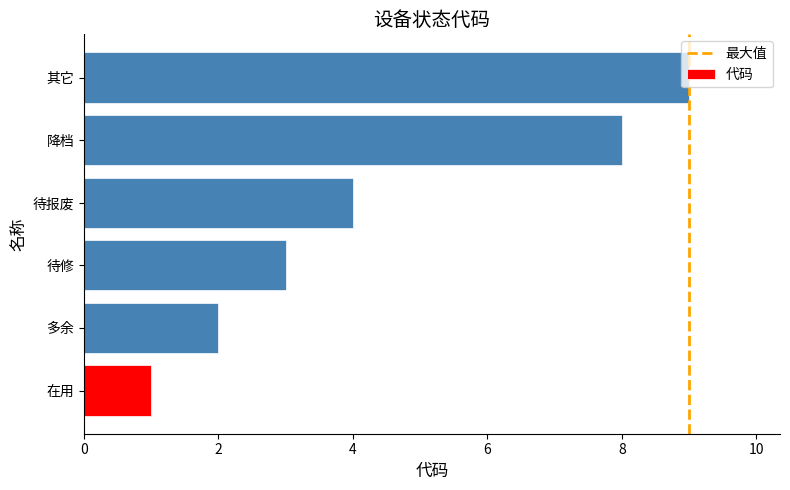

Rank the categories by value from highest to lowest.

其它, 降档, 待报废, 待修, 多余, 在用